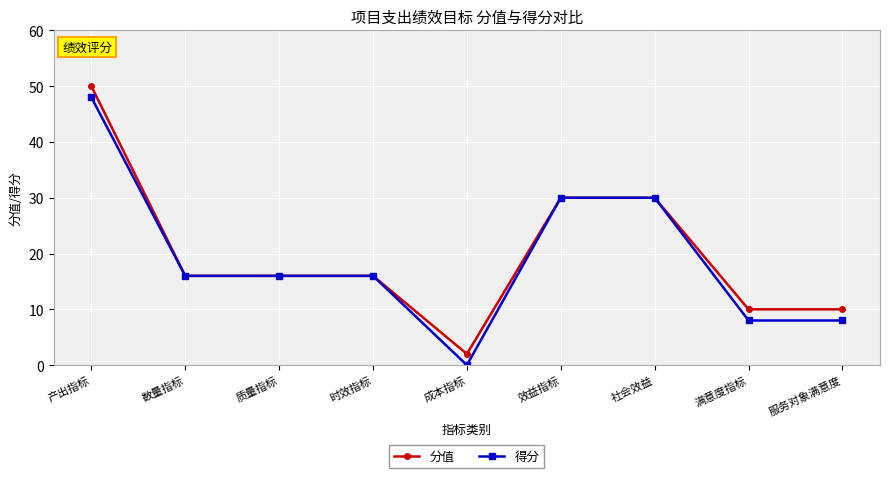

At which category does the chart reach its minimum across all series?

成本指标